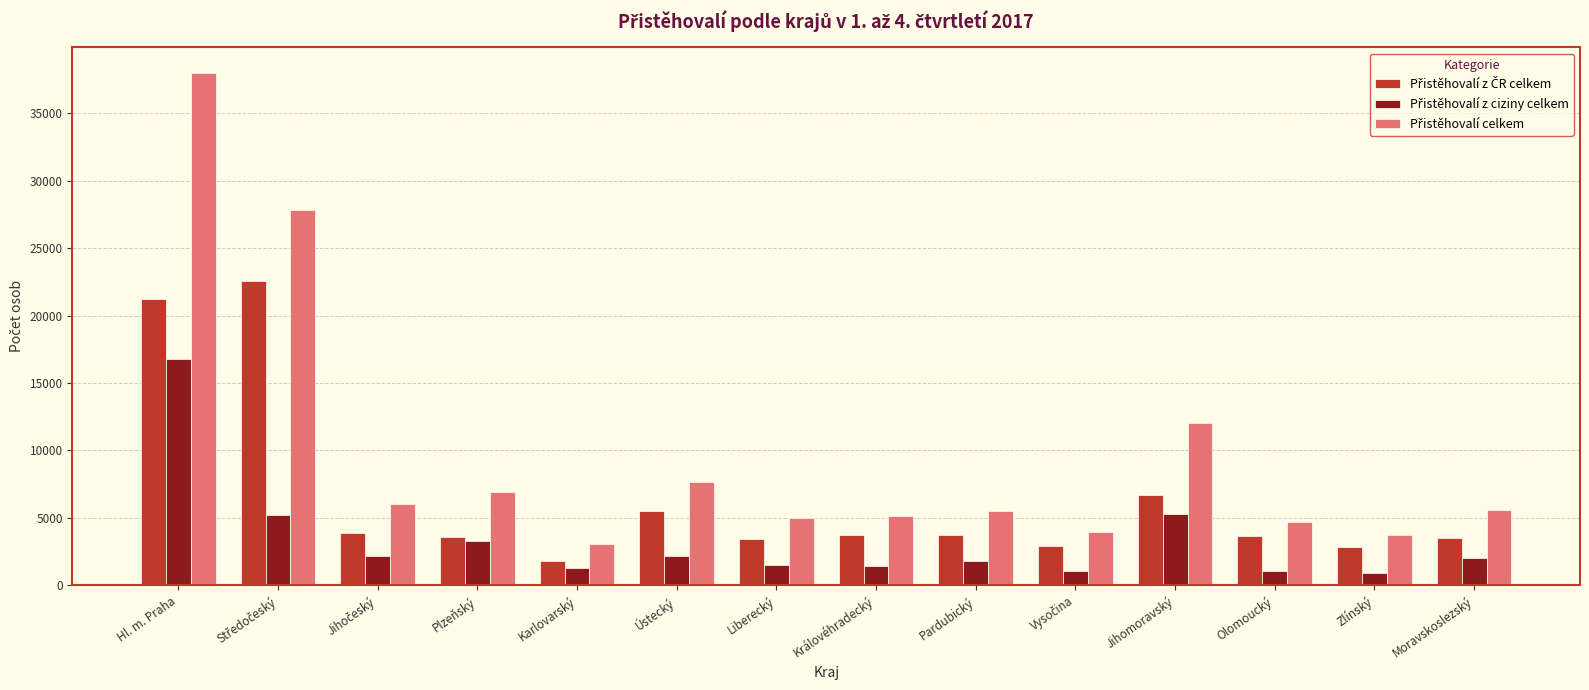

Count the number of data series in this chart.

3